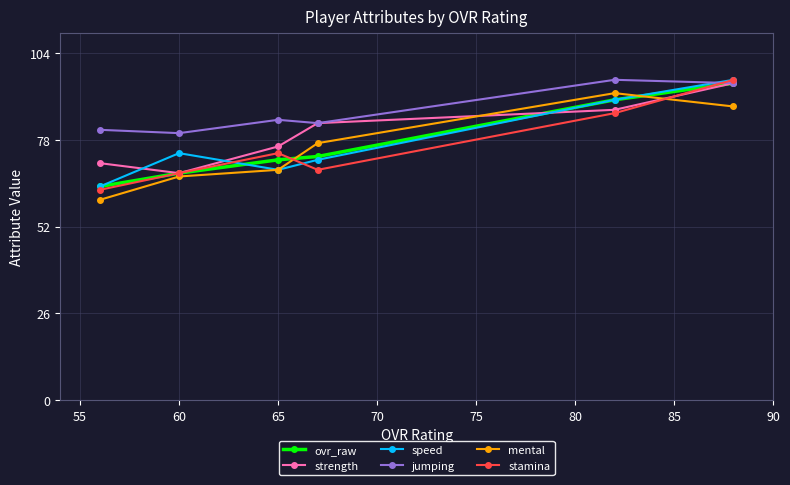

True or false: ovr_raw has more than 2 interior local peaks.

False